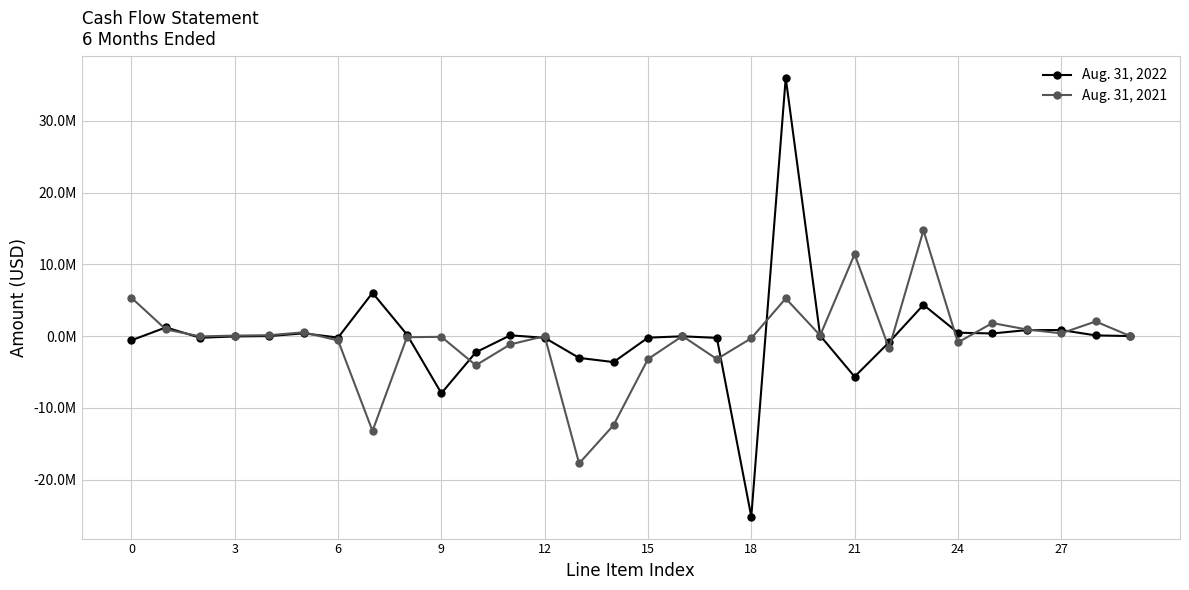

What are all the series names shown in the legend?

Aug. 31, 2022, Aug. 31, 2021